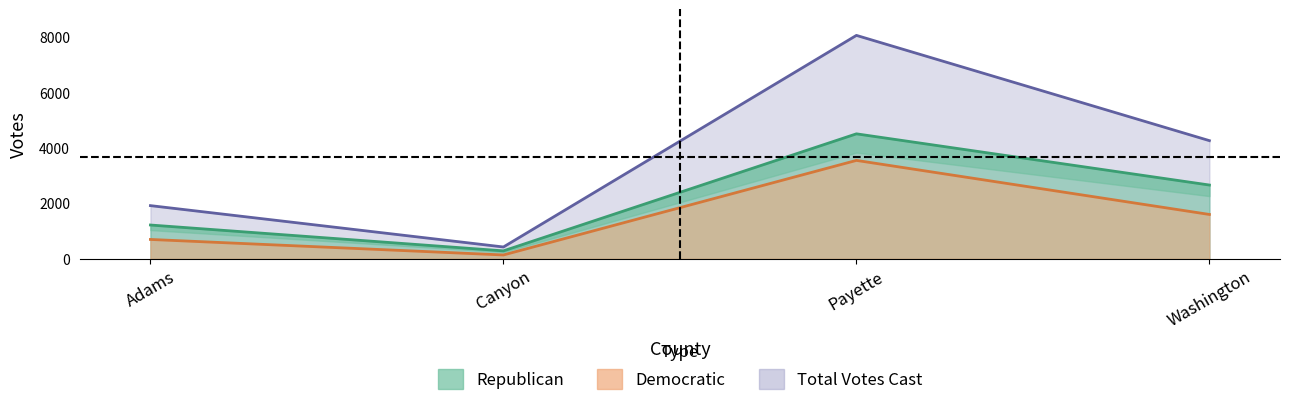

What is the difference between the Democratic values at Payette and Canyon?

3413